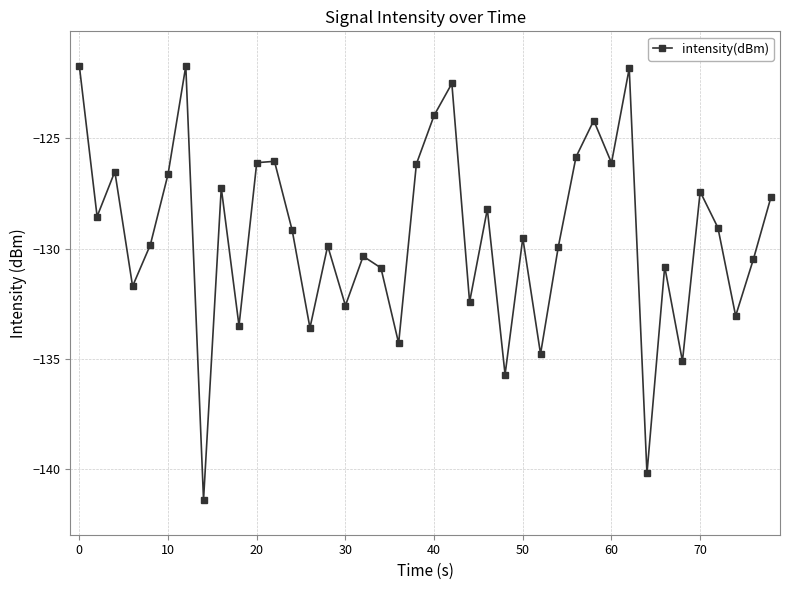

How many interior local peaks (higher than both neighbors) does the data have?

13